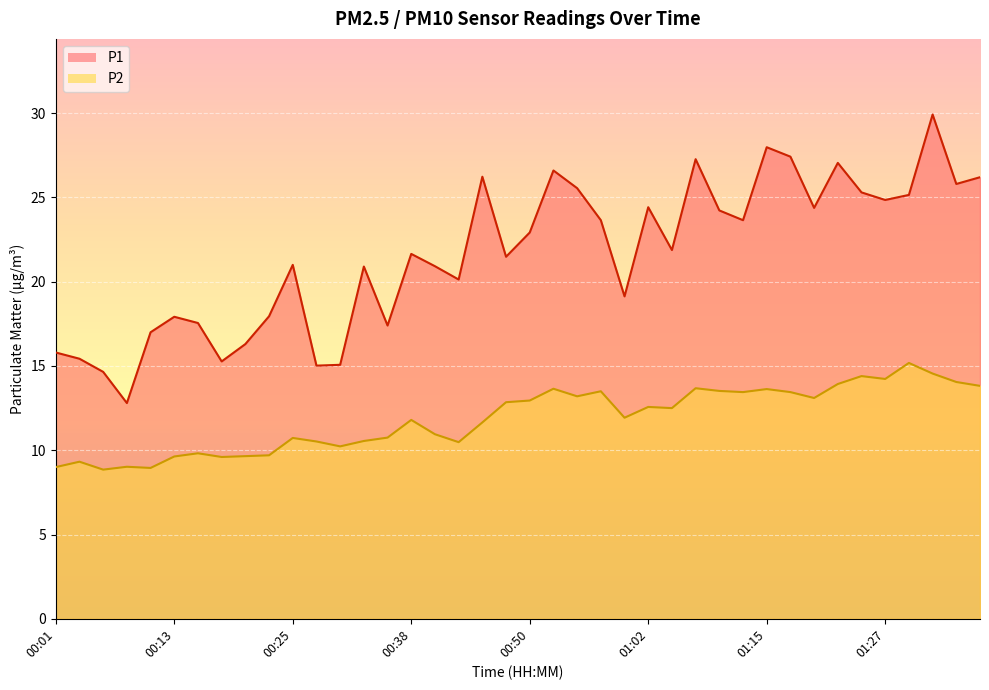

List the labels in order of P2 value, largest first.

01:29, 01:32, 01:24, 01:27, 01:34, 01:22, 01:37, 01:07, 00:52, 01:15, 01:10, 00:57, 01:12, 01:17, 00:55, 01:19, 00:50, 00:47, 01:02, 01:05, 01:00, 00:38, 00:45, 00:40, 00:35, 00:25, 00:33, 00:28, 00:43, 00:30, 00:16, 00:23, 00:21, 00:13, 00:18, 00:03, 00:08, 00:01, 00:11, 00:06